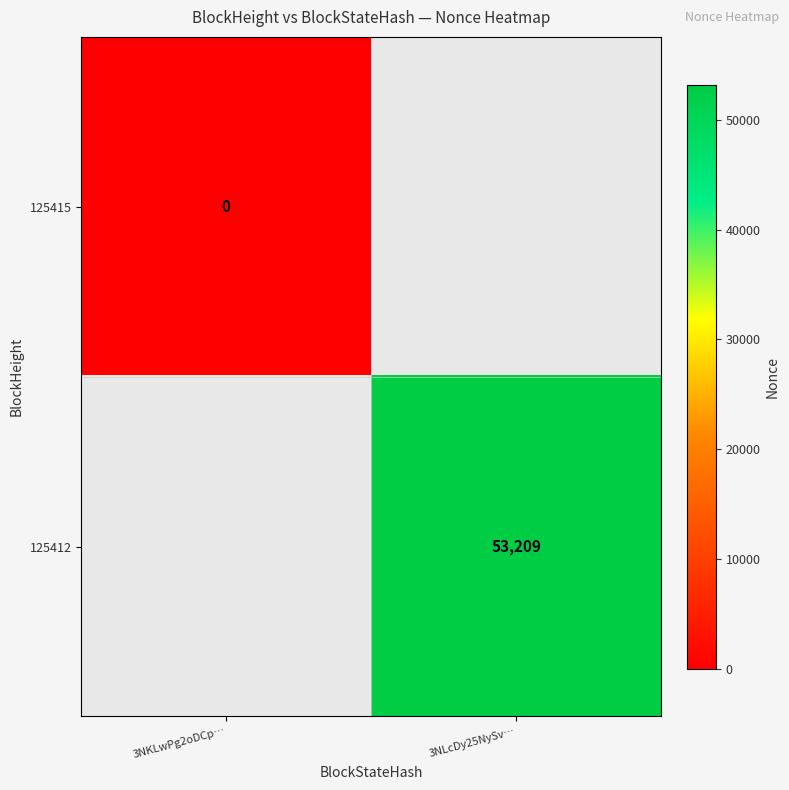

At how many categories does at least one series exceed 3648?

1